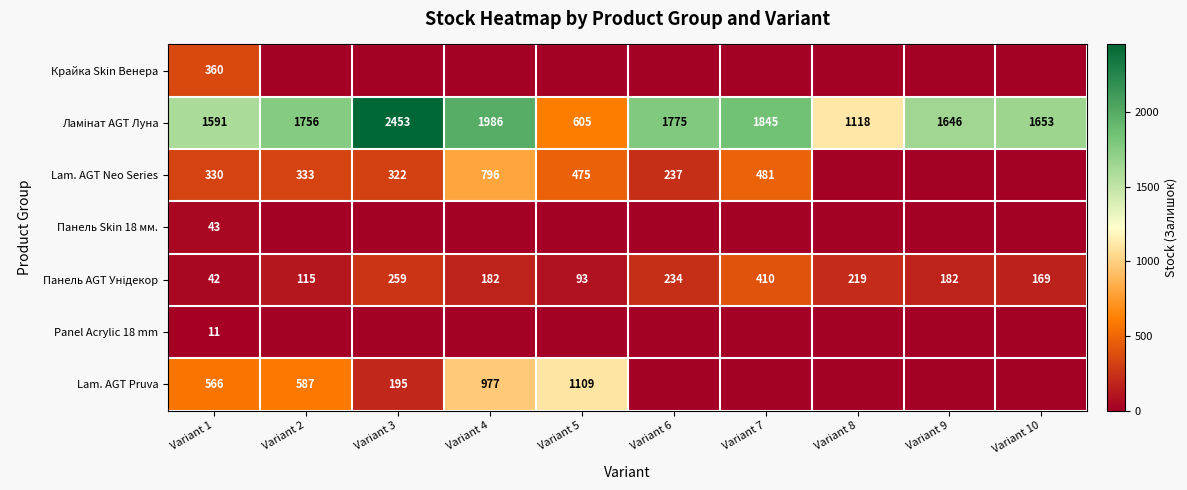

The value of Lam. AGT Neo Series at Variant 6 is 69. True or false?

False